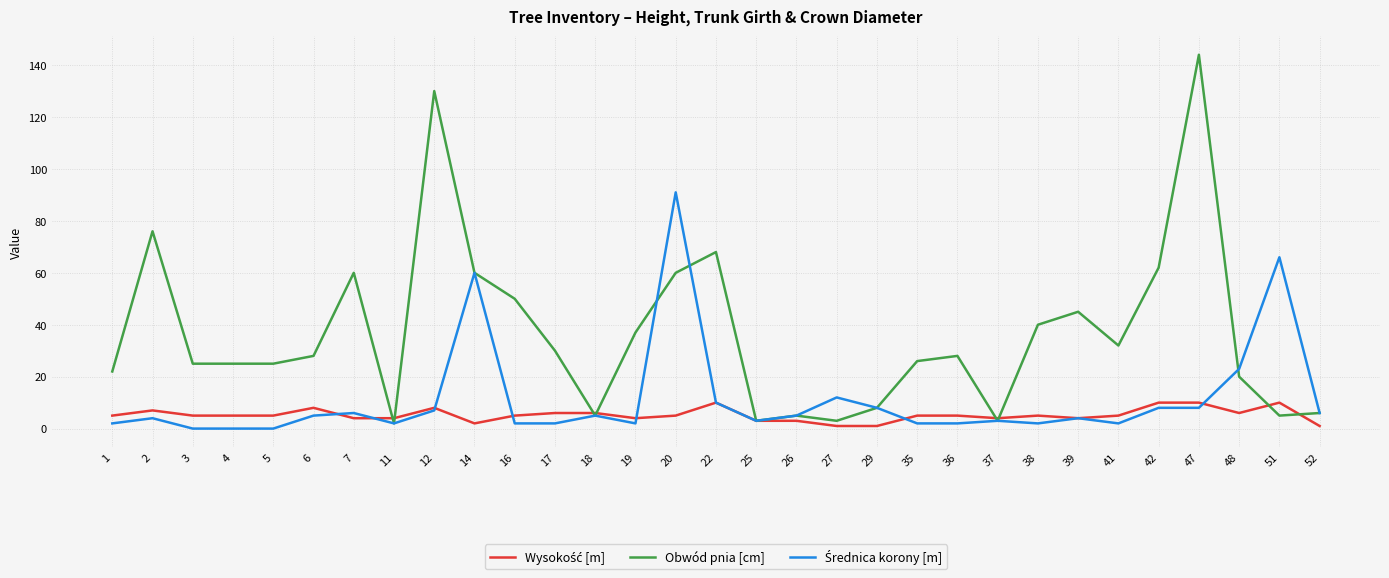

The value of Obwód pnia [cm] at 29 is 8. True or false?

True